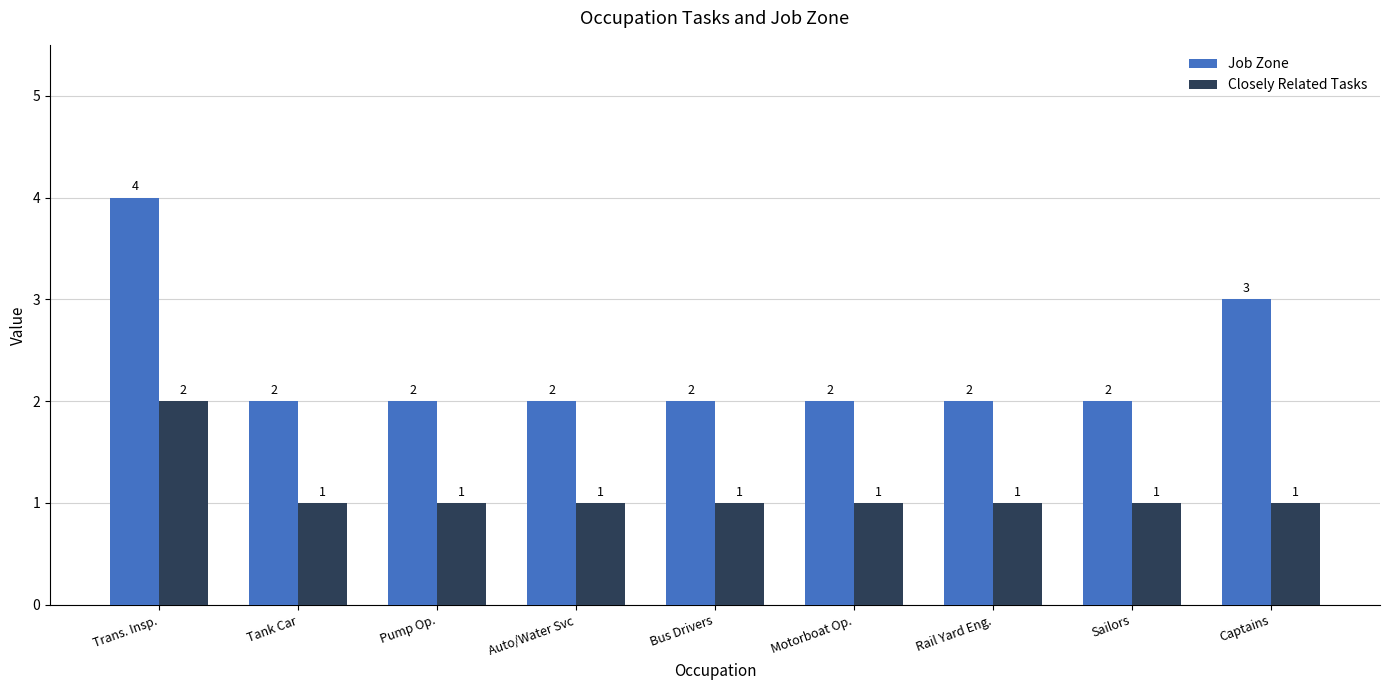

Count the number of categories in the chart.

9